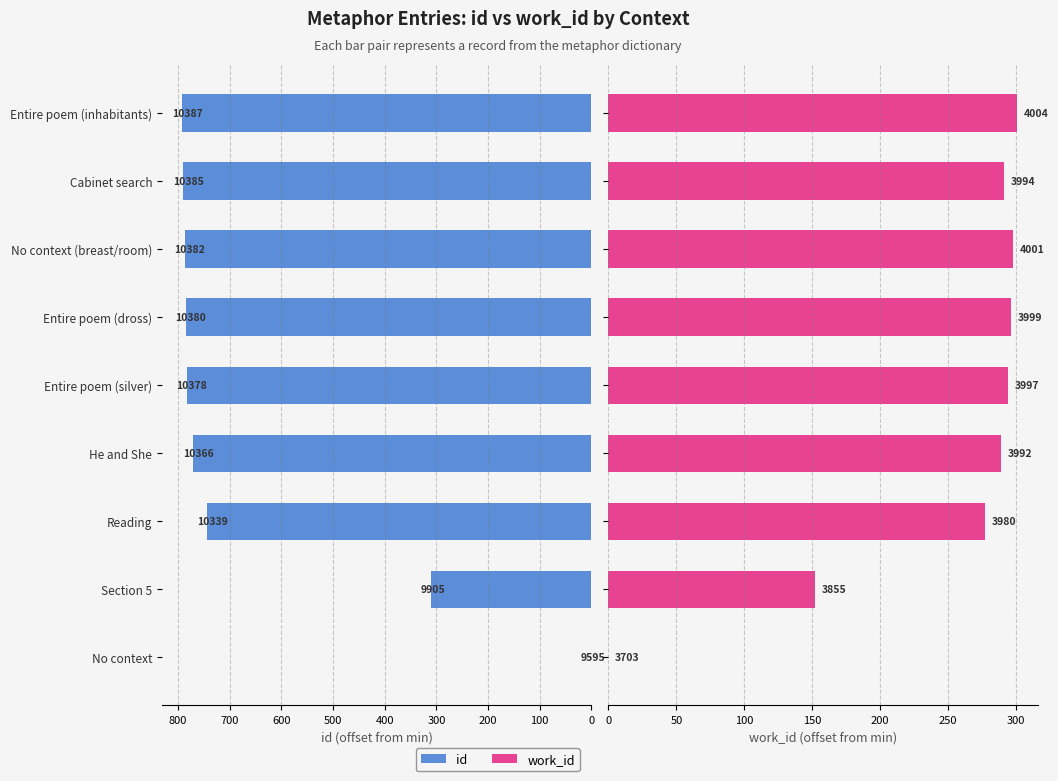

Rank the series at Reading from highest to lowest value.

id, work_id